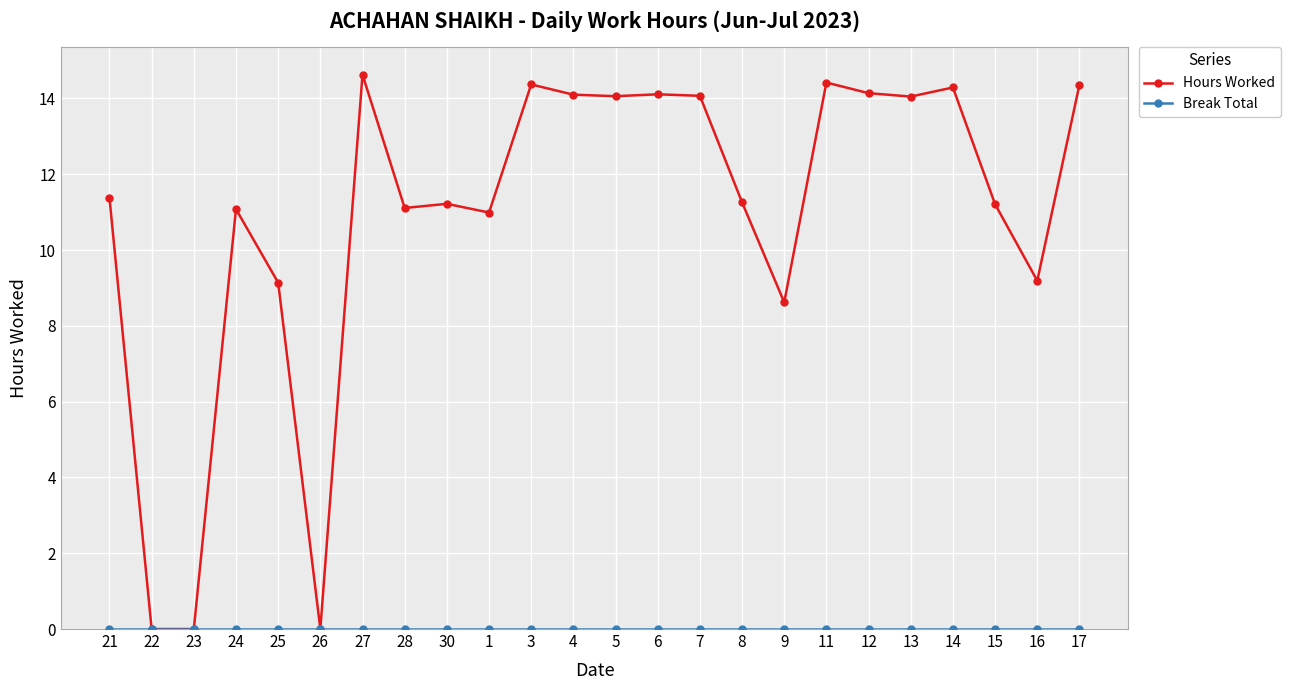

True or false: Hours Worked has a value of 11.0 at 1.

True